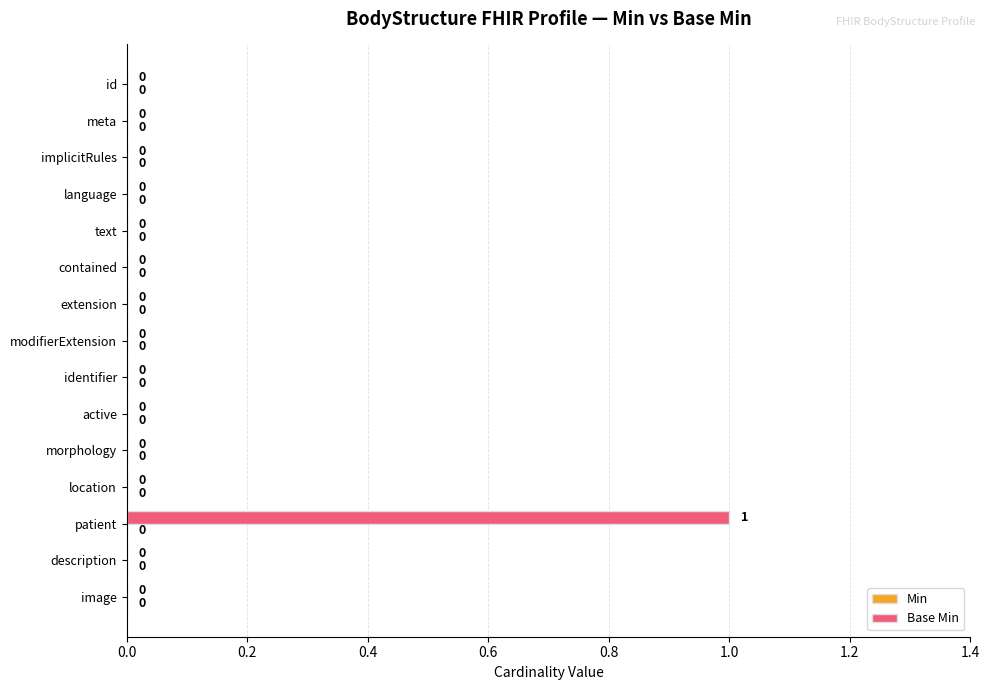

Which has a higher value, patient or active?

patient